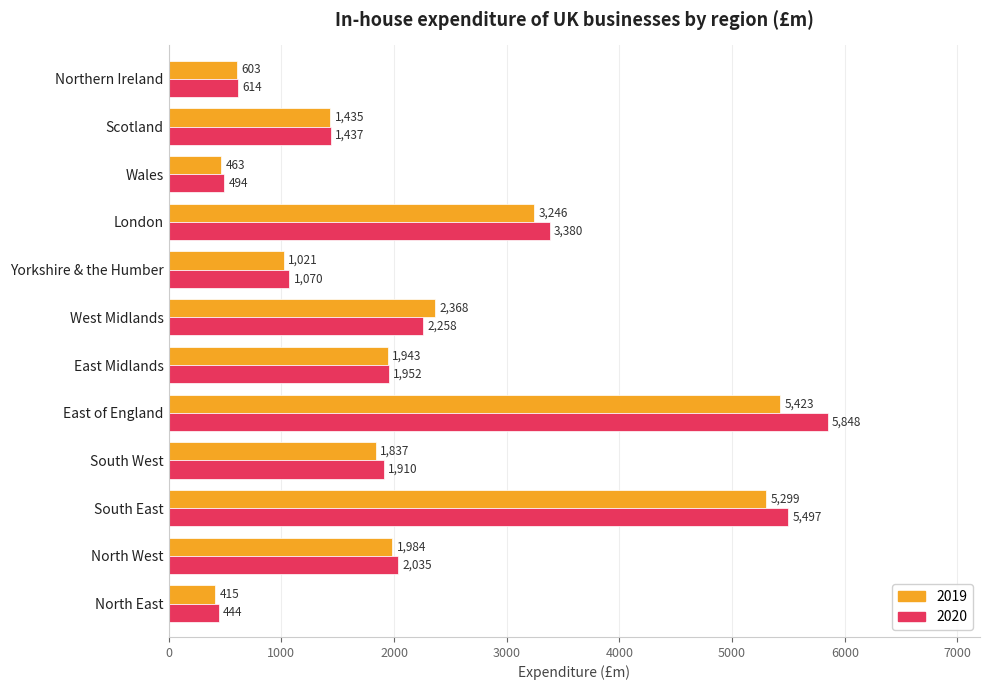

Is it true that 2019 equals 3246 at London?

True